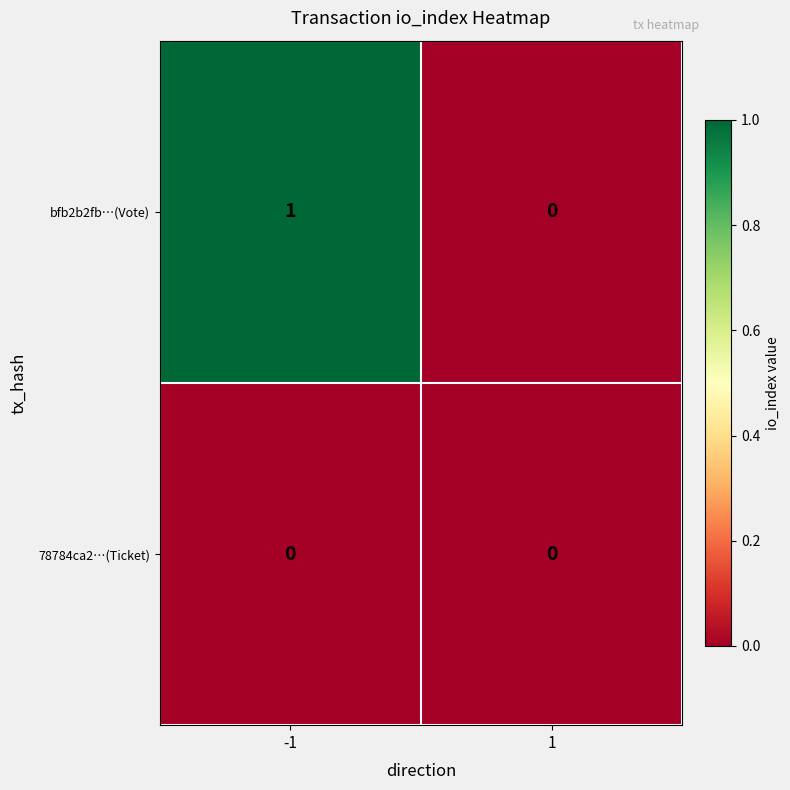

Between -1 and 1, which series saw the biggest shift?

bfb2b2fb…(Vote)